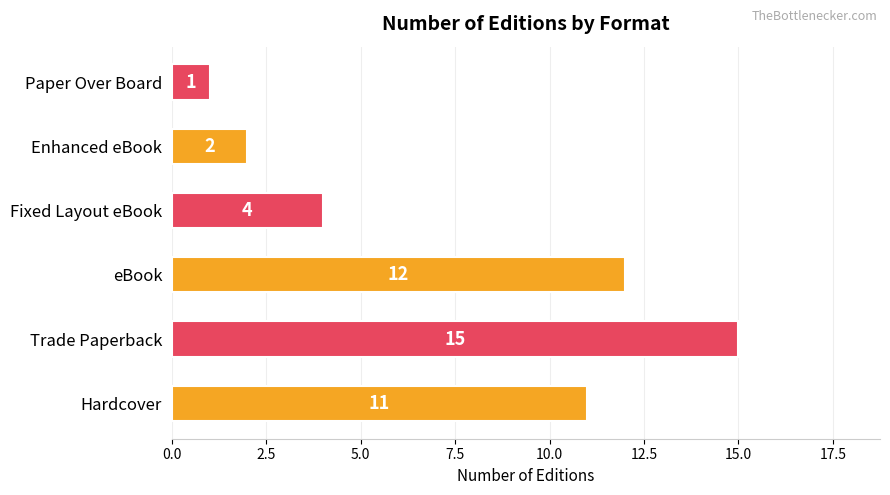

Approximately how many times larger is the value at eBook compared to Trade Paperback?

0.8